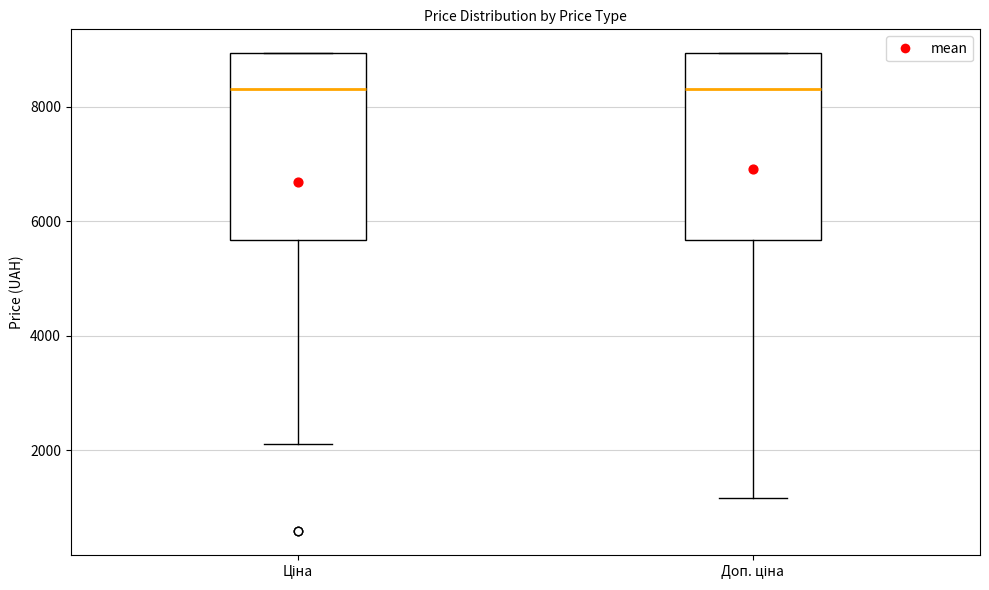

Reading left to right, transcribe this box plot: for each box, give where its median line is, the range the box spans, and where its two whiskers end, as read against the y-axis. The values are not printed on the chart, so give them approximately, as read against the axis.

Ціна: median 8400, box 5600 to 9000, whiskers 2200 to 9000
Доп. ціна: median 8400, box 5600 to 9000, whiskers 1200 to 9000